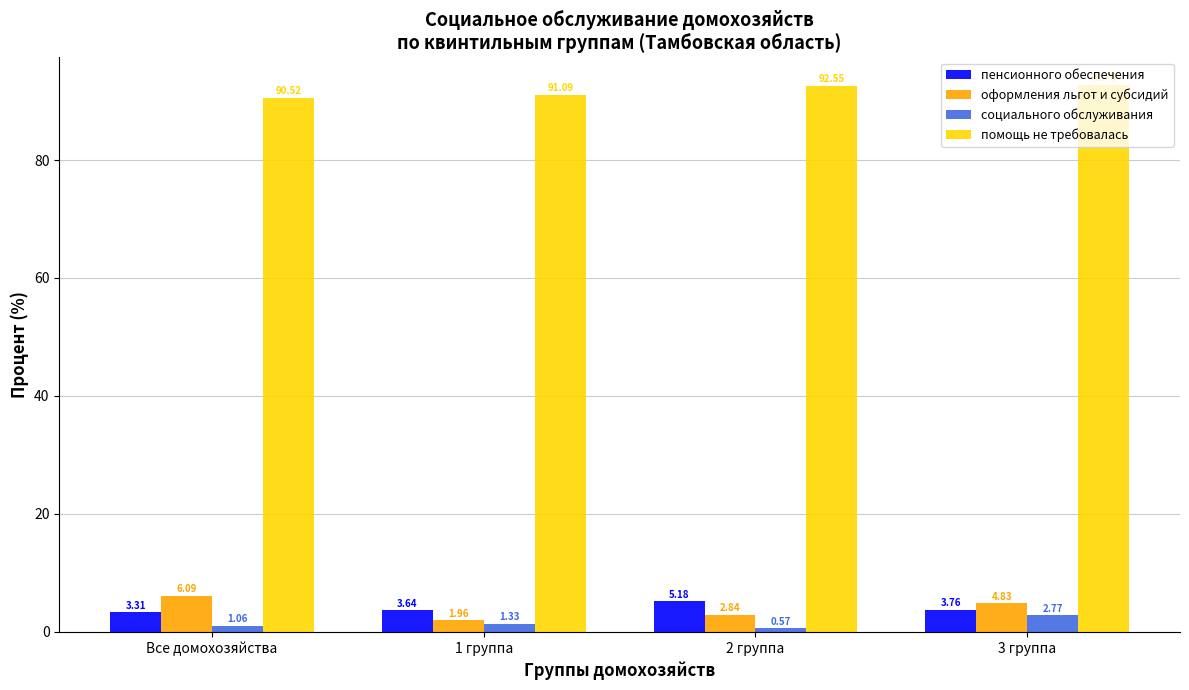

Which series has the largest total across all categories?

помощь не требовалась